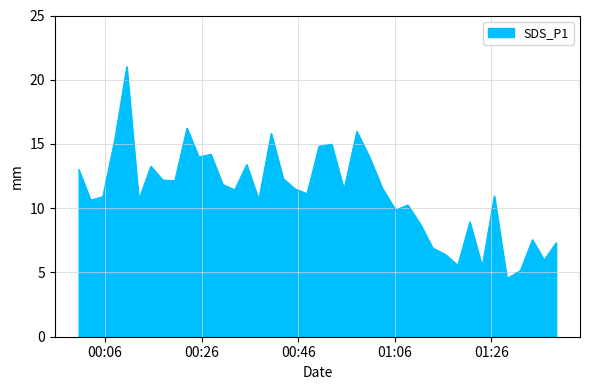

What is the difference between the maximum and minimum values?

16.5